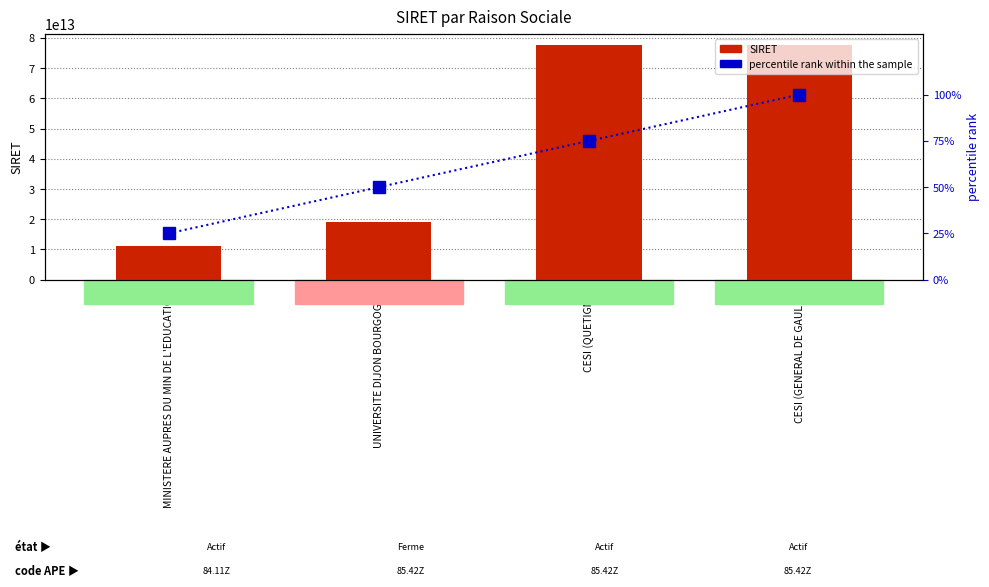

At which category is the sum across all series the highest?

CESI (GENERAL DE GAULLE)